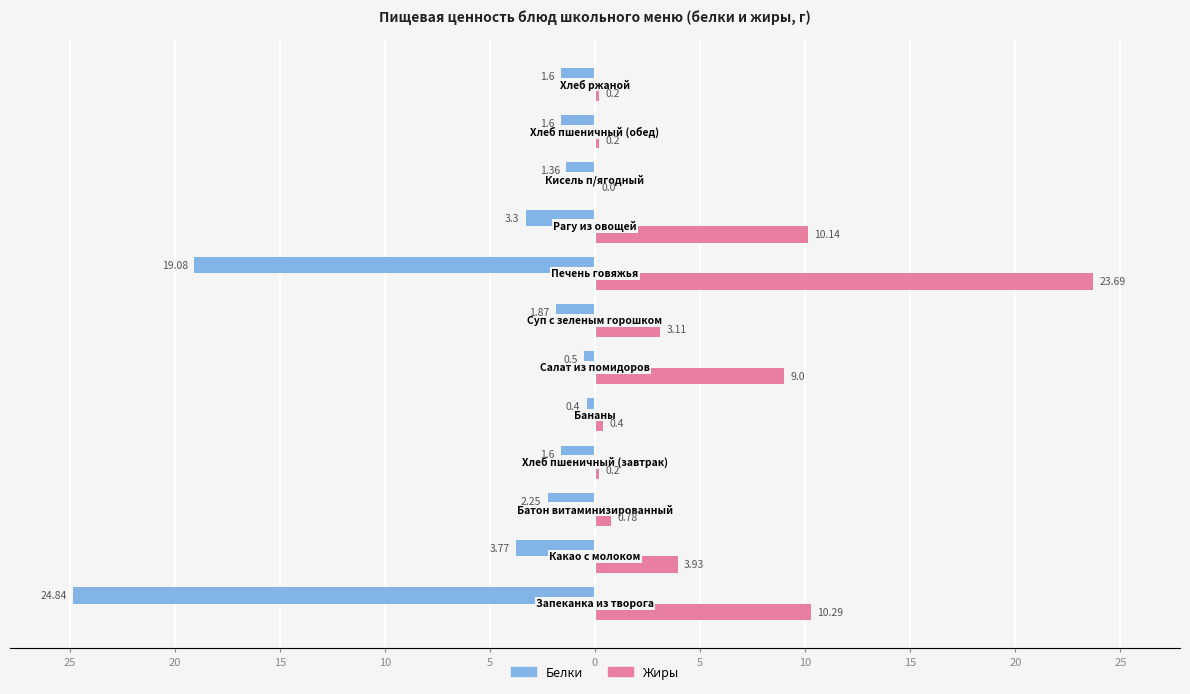

Which series has the largest total across all categories?

Жиры